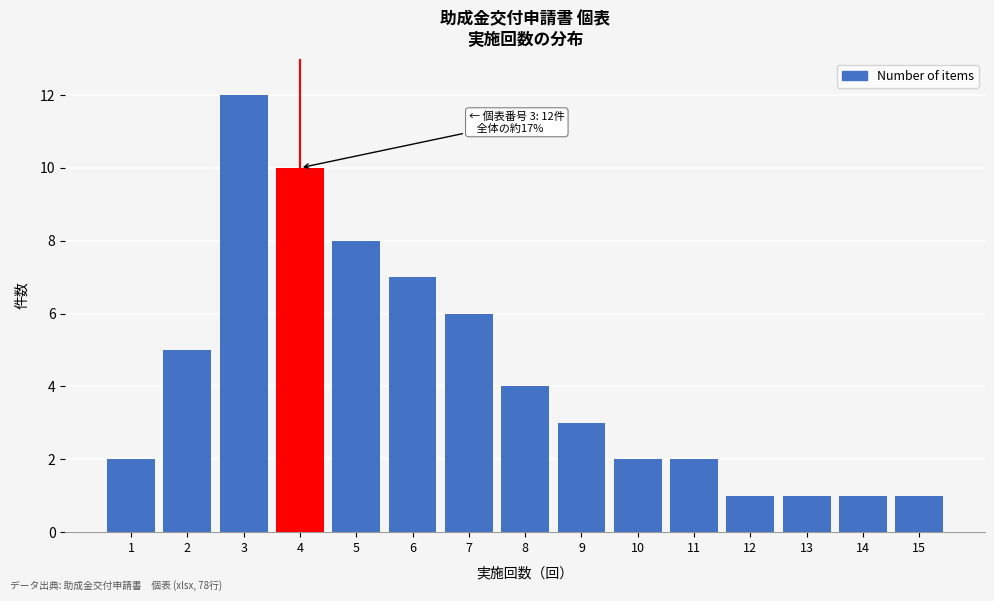

Reading right to left, list all the values displayed in this chart.

1	1	1	1	2	2	3	4	6	7	8	10	12	5	2